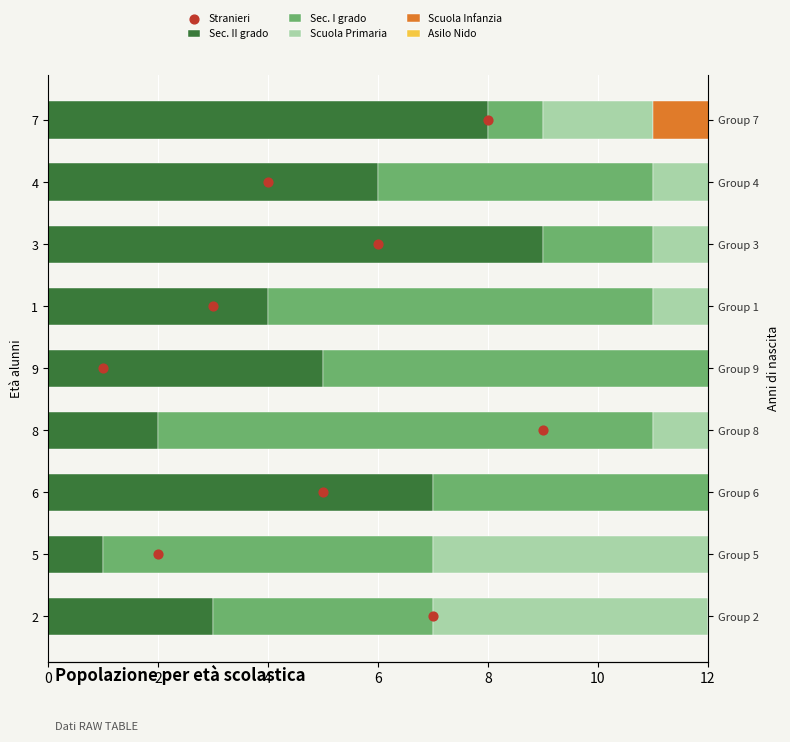

Which series has the largest total across all categories?

Sec. I grado